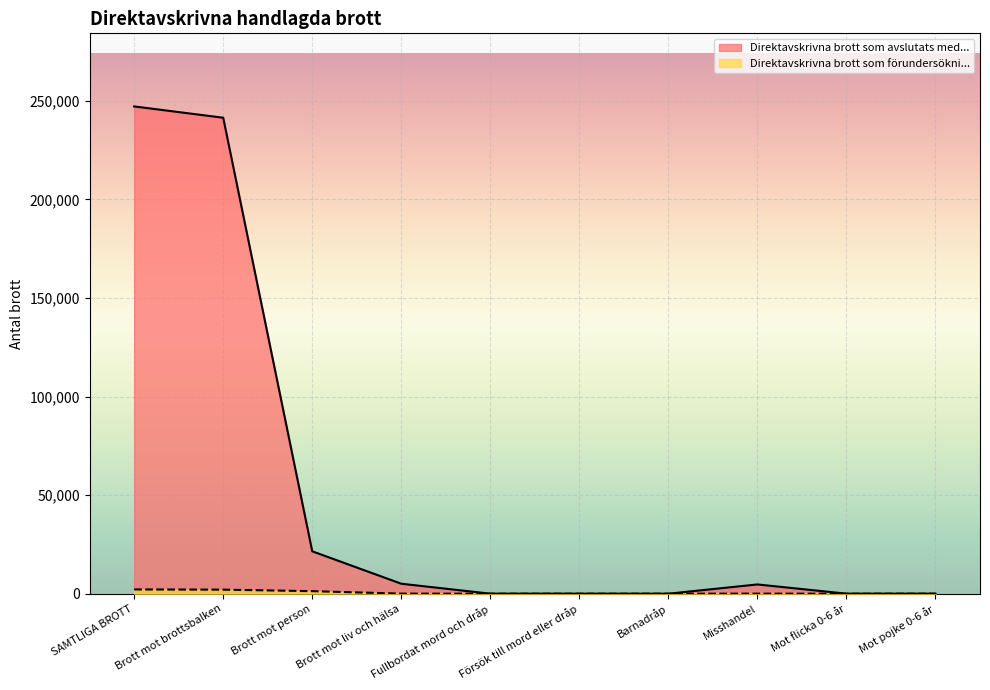

List the series in order of their peak value, lowest first.

Direktavskrivna brott som förundersökni..., Direktavskrivna brott som avslutats med...